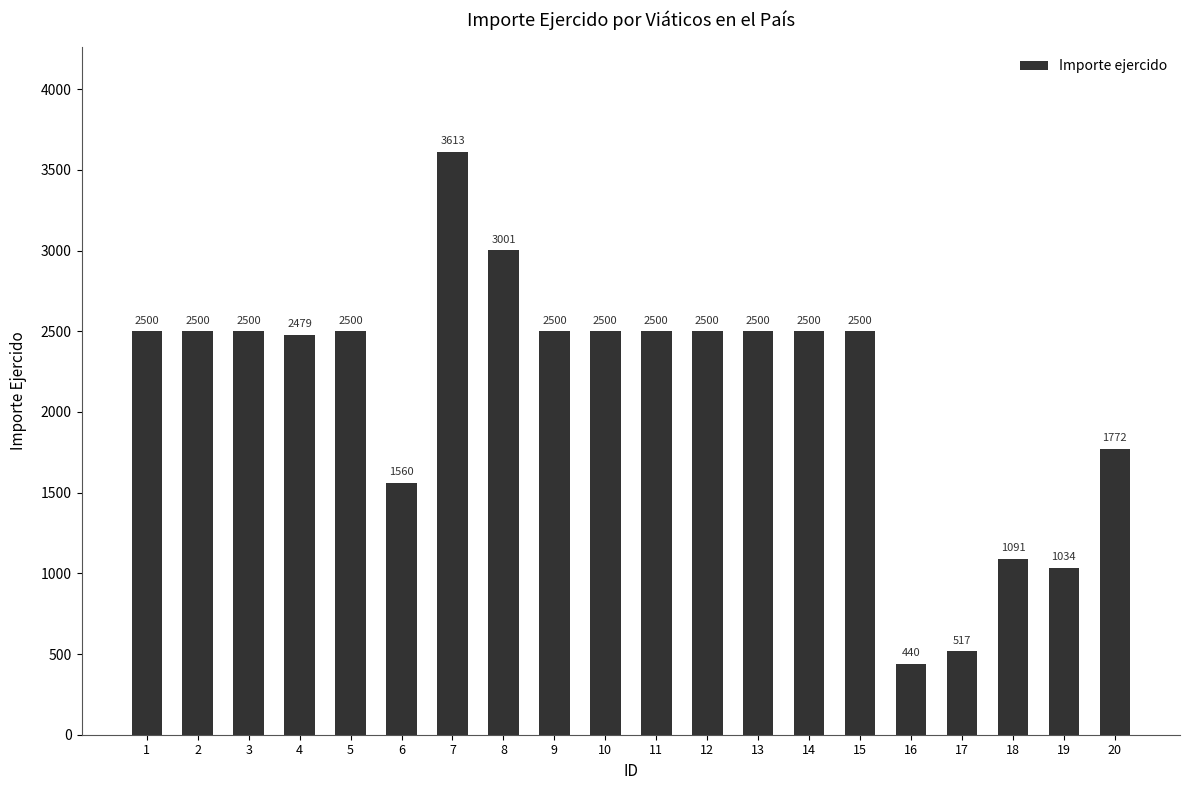

What value does the data have at 9, to the nearest 100?

2500